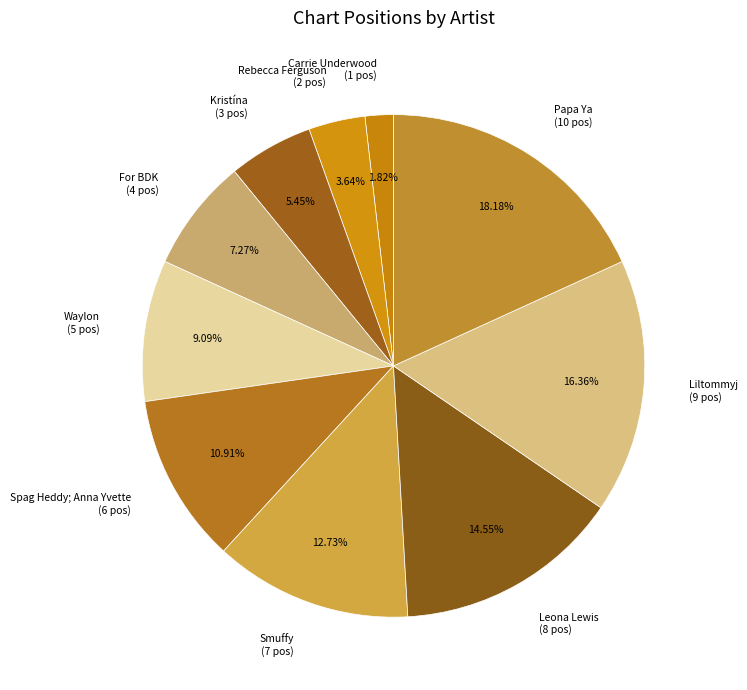

To the nearest percent, what is the difference between the largest and smallest slice percentages?

16%